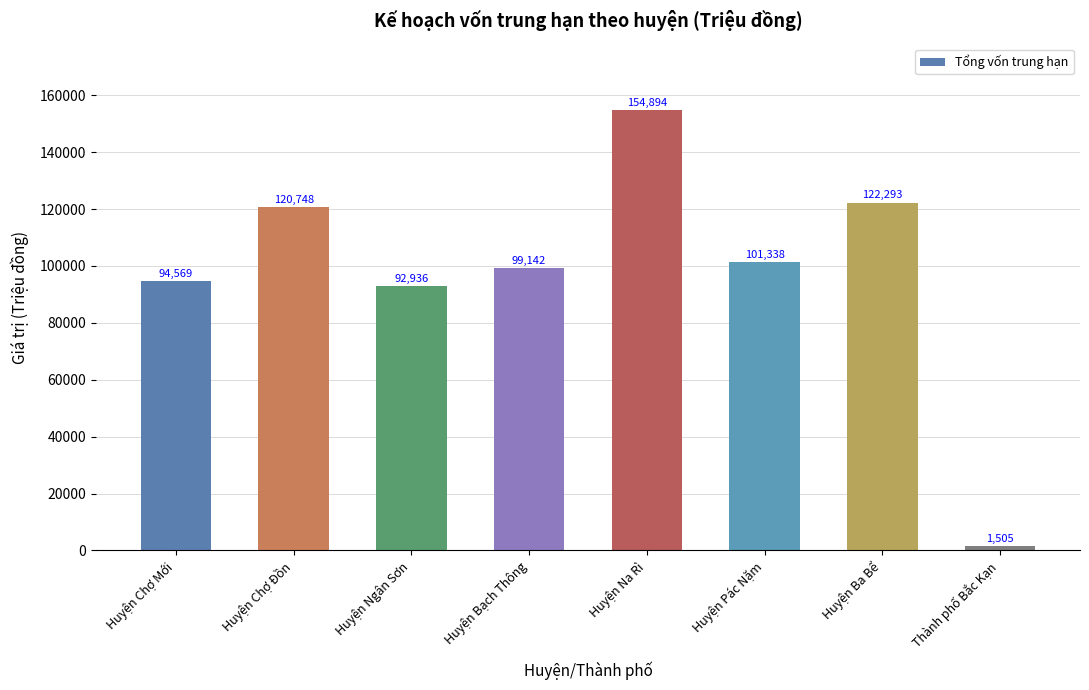

Which label corresponds to the smallest value in the chart?

Thành phố Bắc Kạn